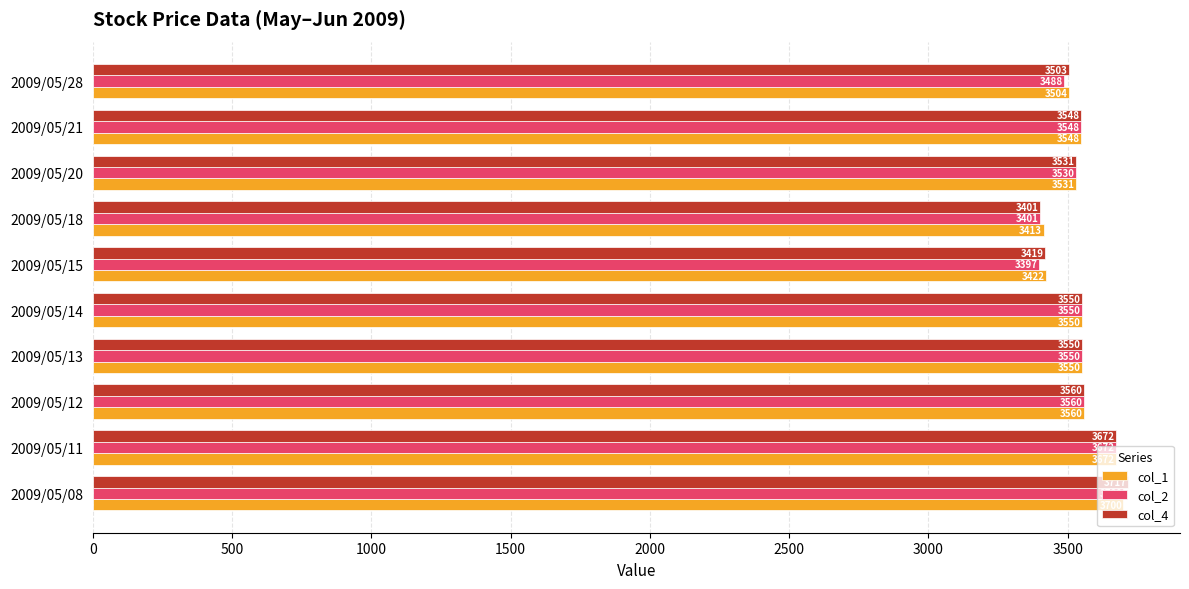

Where is col_2 nearest to the value 3548?

2009/05/21